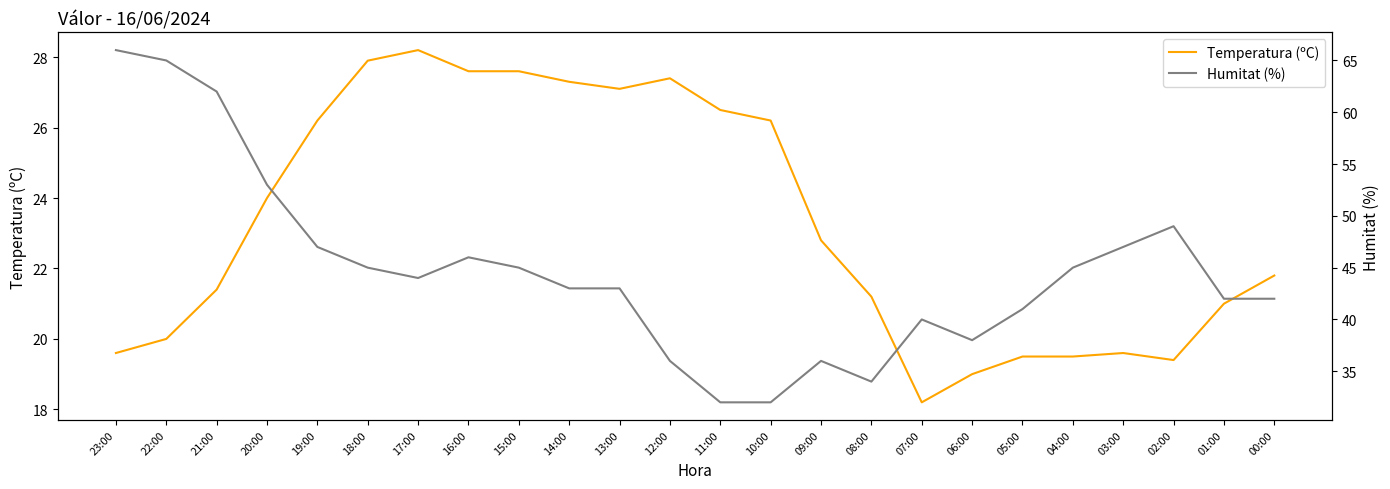

True or false: Temperatura (ºC) and Humitat (%) cross at least once.

False